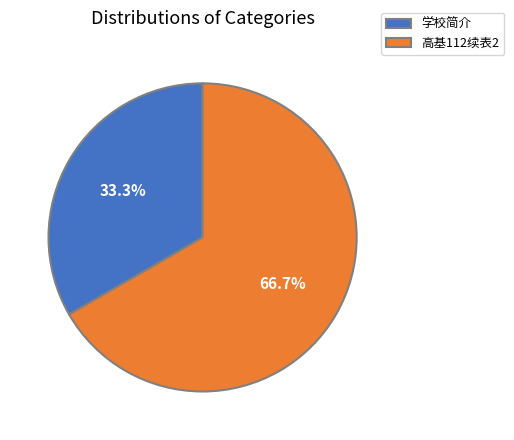

True or false: 高基112续表2 accounts for 80% of the total.

False